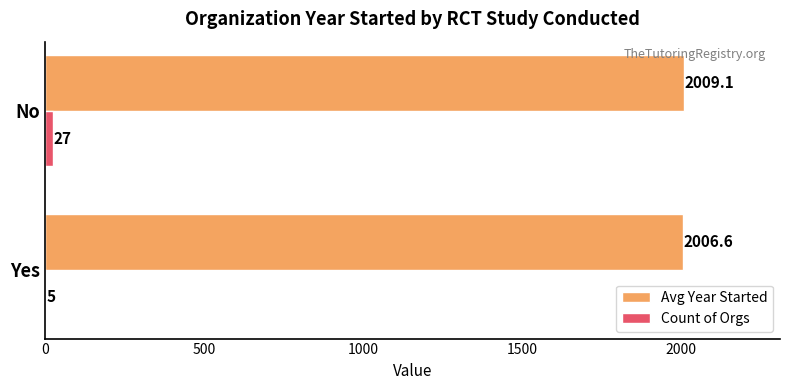

At which category is the sum across all series the highest?

No